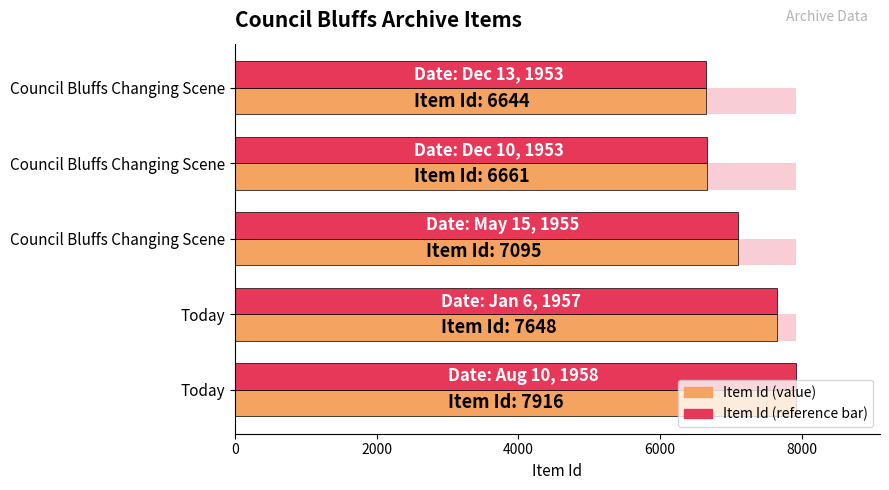

How many categories are shown in the chart?

5